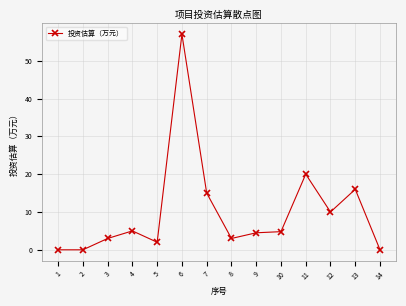

True or false: the data has more than 0 interior local peaks.

True